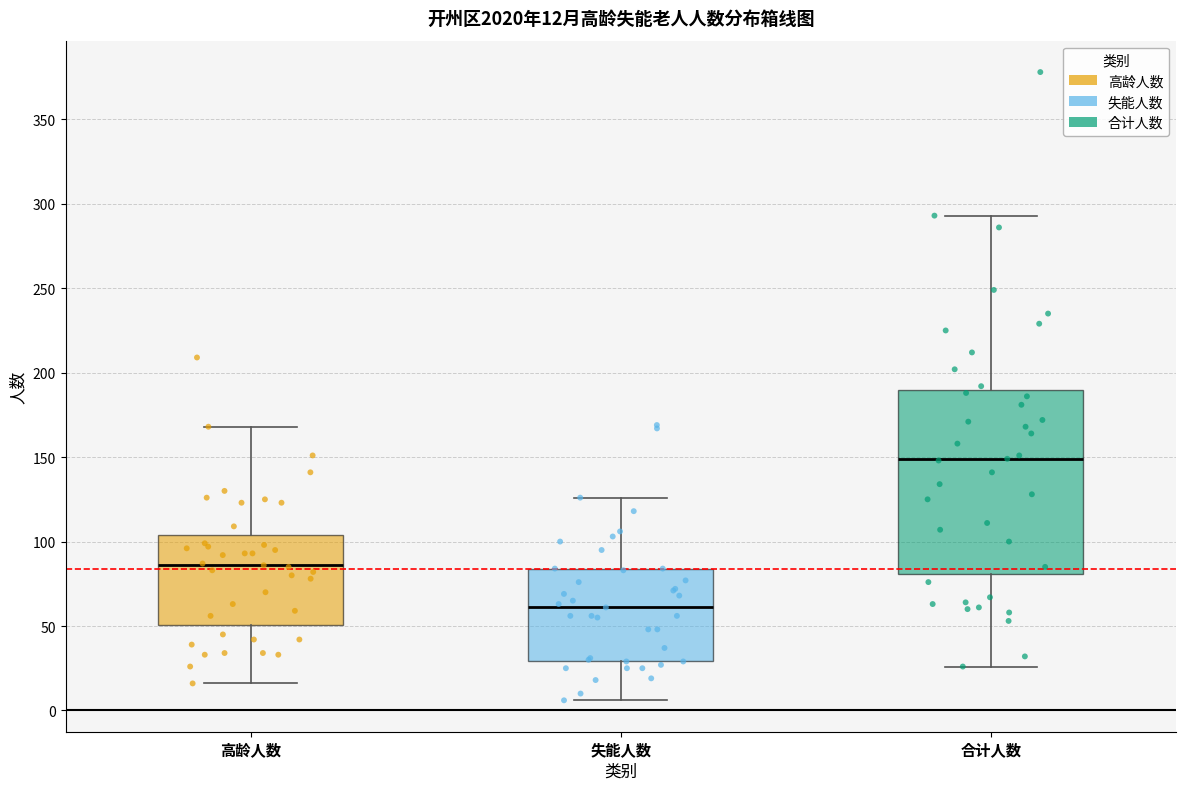

Which box's median line is the lowest?

失能人数